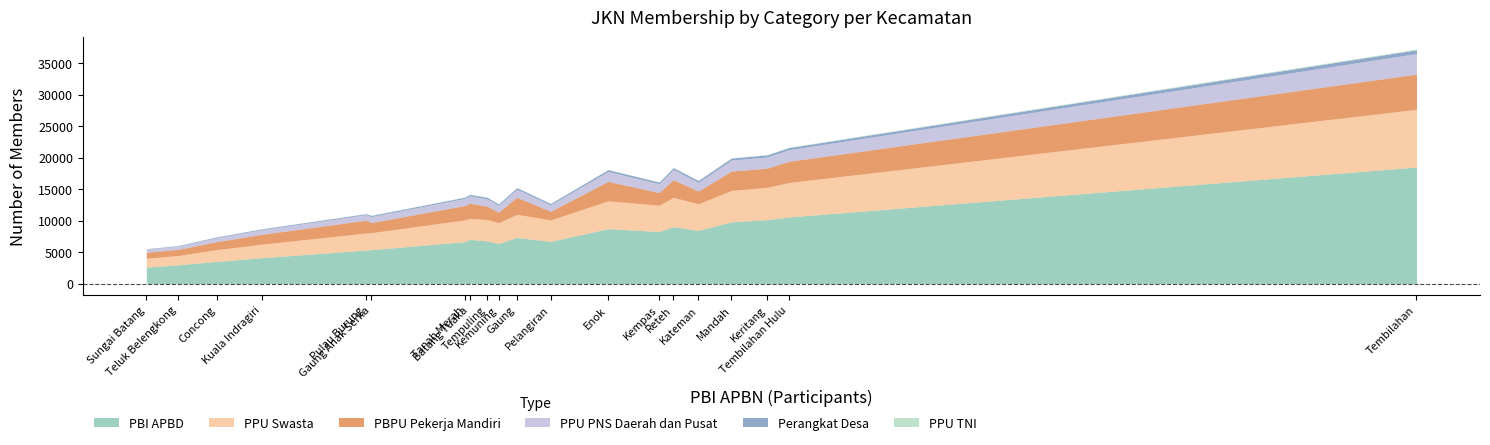

How many interior local peaks does the PPU PNS Daerah dan Pusat series have?

5